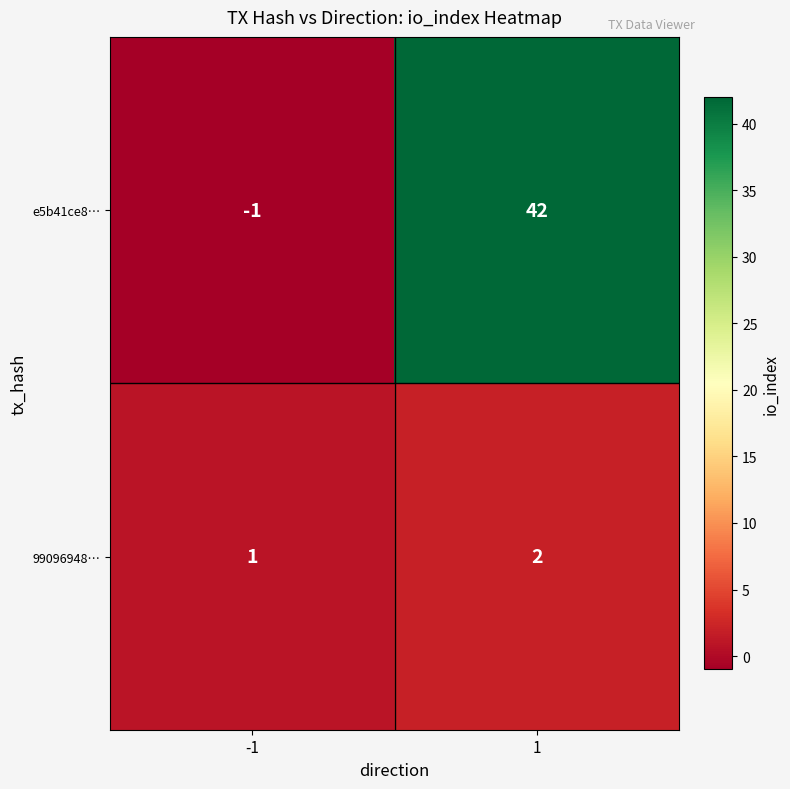

What is the maximum value for e5b41ce8…?

42